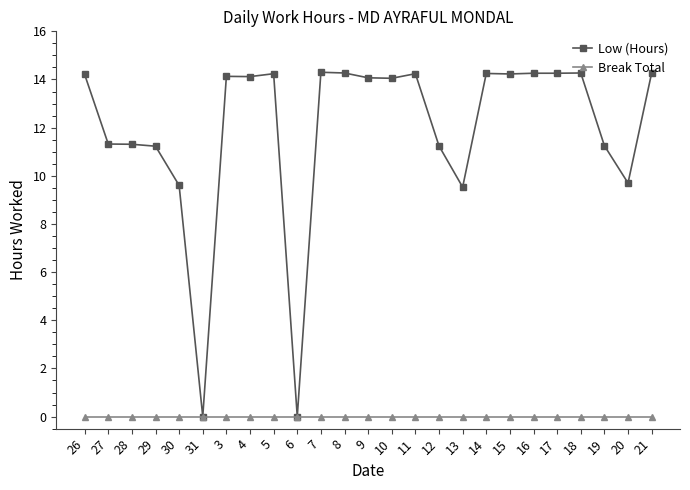

What are all the series names shown in the legend?

Low (Hours), Break Total